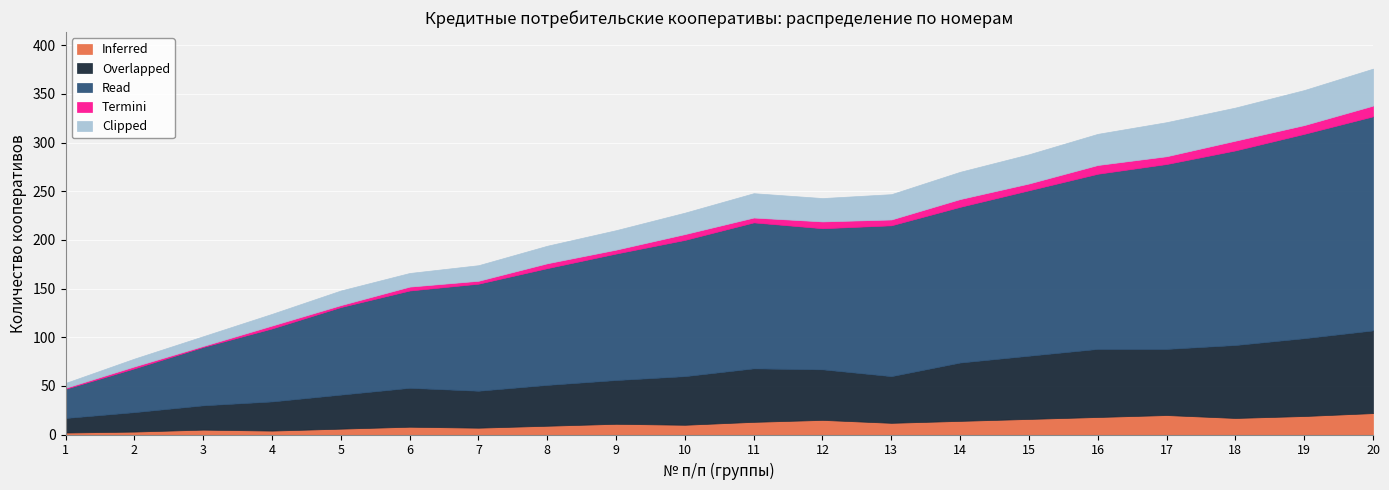

True or false: Overlapped has more than 2 points higher than both neighbors.

True